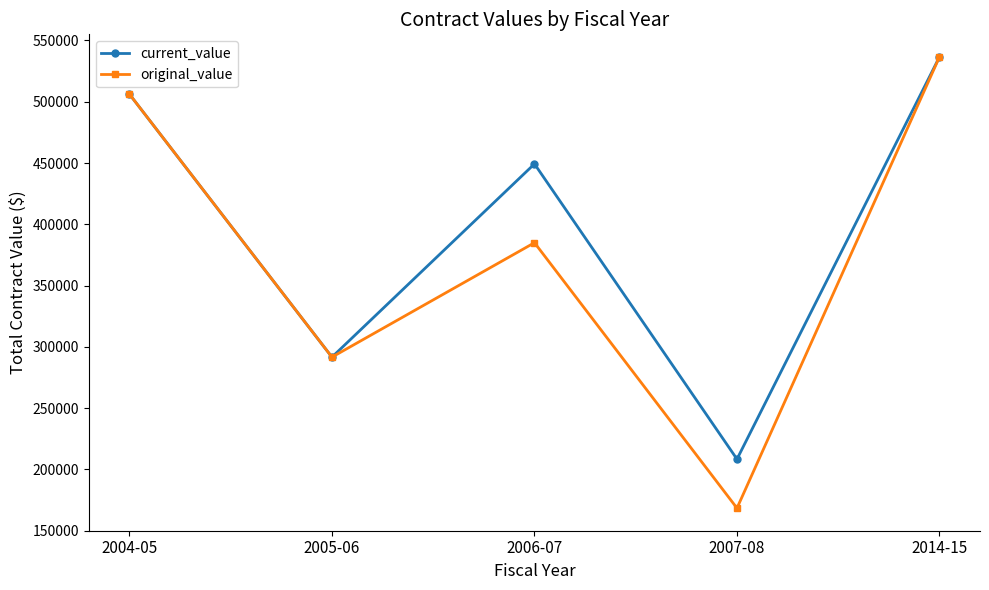

What is the lowest value of the original_value series?

168360.0